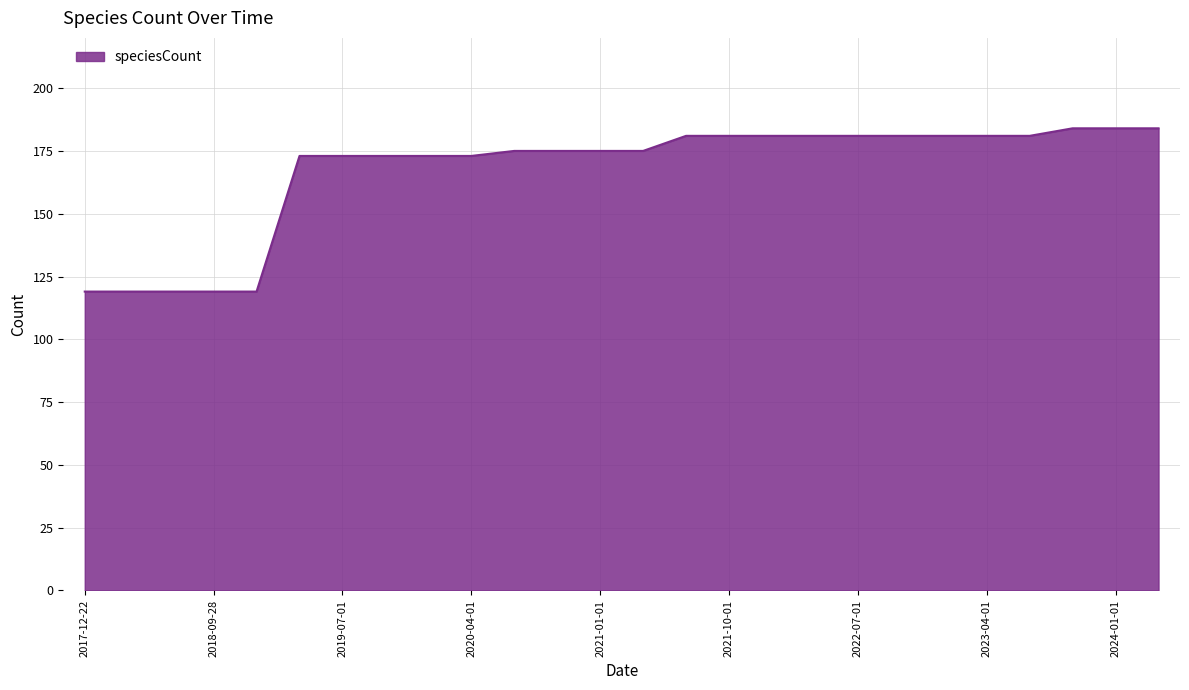

What is the maximum value shown in the chart?

184